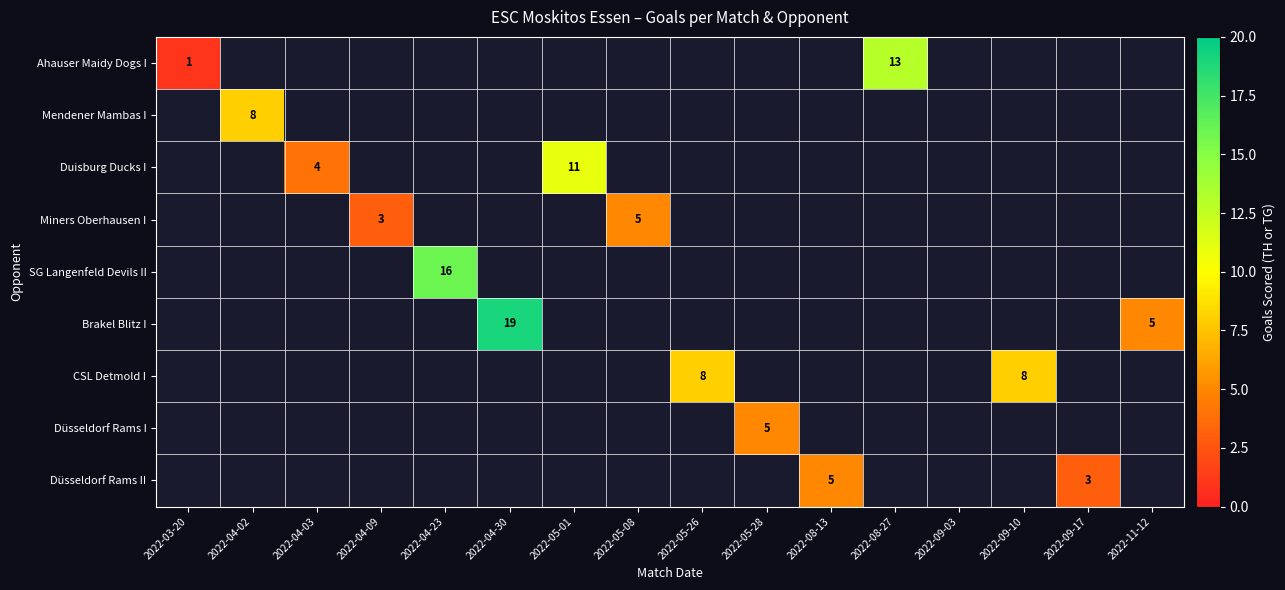

The Brakel Blitz I series shows 32 at 2022-04-30. True or false?

False